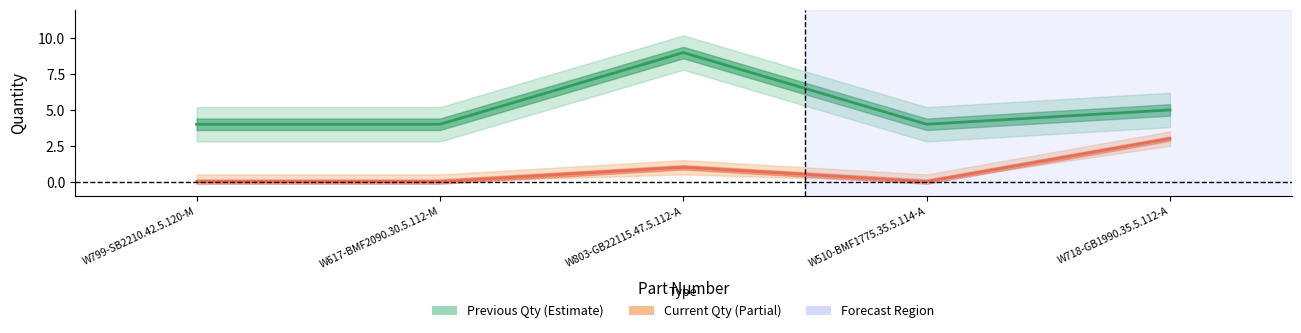

Where is 2025-01-15 (Previous Qty) nearest to the value 6?

W718-GB1990.35.5.112-A